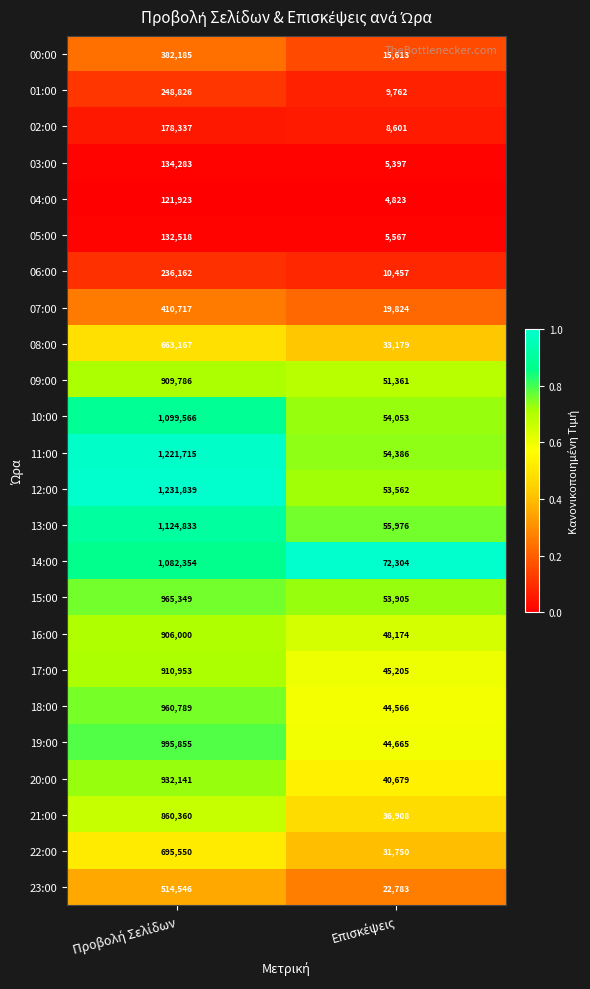

What is the minimum value shown in the chart?

4823